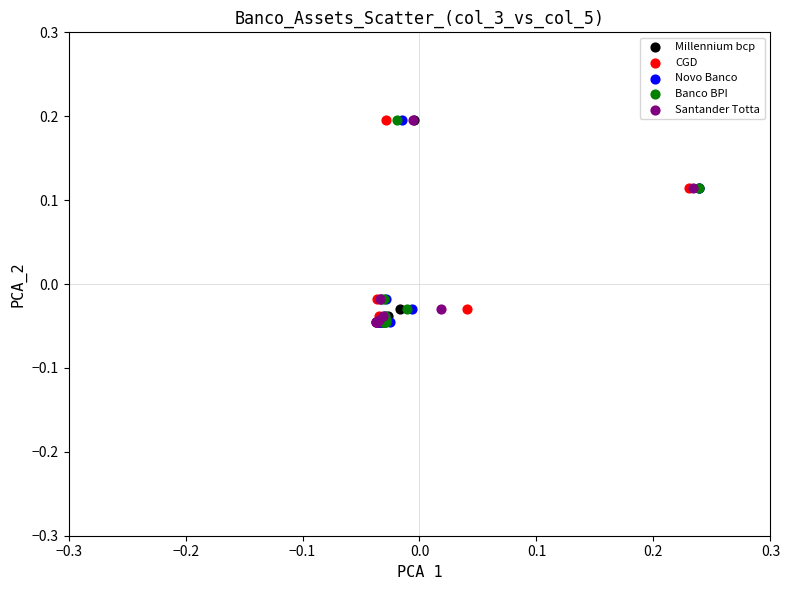

What are all the series names shown in the legend?

Millennium bcp, CGD, Novo Banco, Banco BPI, Santander Totta